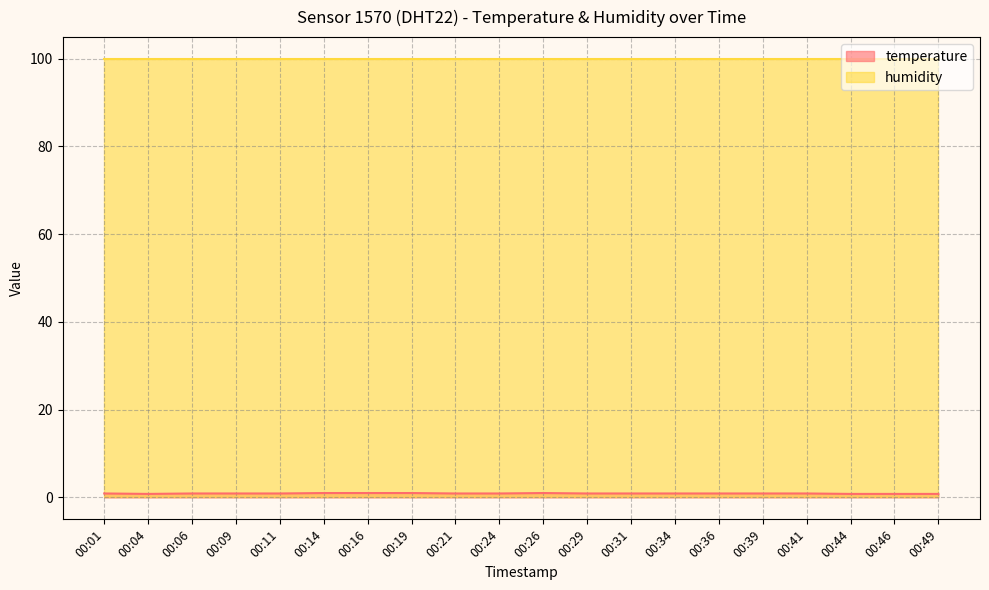

Reading left to right, extract all data points from this chart.

00:01=0.9	00:04=0.8	00:06=0.9	00:09=0.9	00:11=0.9	00:14=1.0	00:16=1.0	00:19=1.0	00:21=0.9	00:24=0.9	00:26=1.0	00:29=0.9	00:31=0.9	00:34=0.9	00:36=0.9	00:39=0.9	00:41=0.9	00:44=0.8	00:46=0.8	00:49=0.8